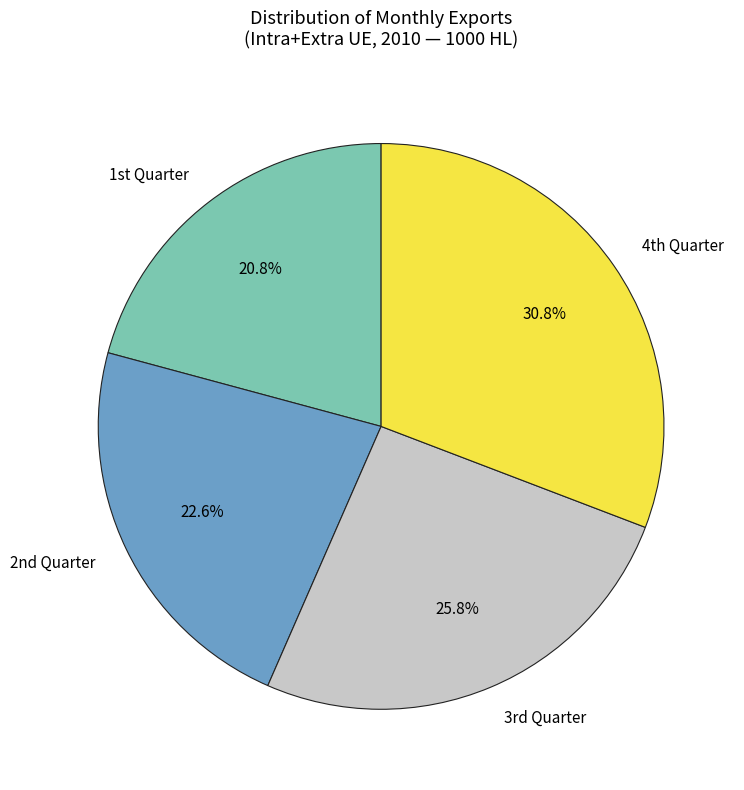

Is there any slice that represents more than half of the pie?

No